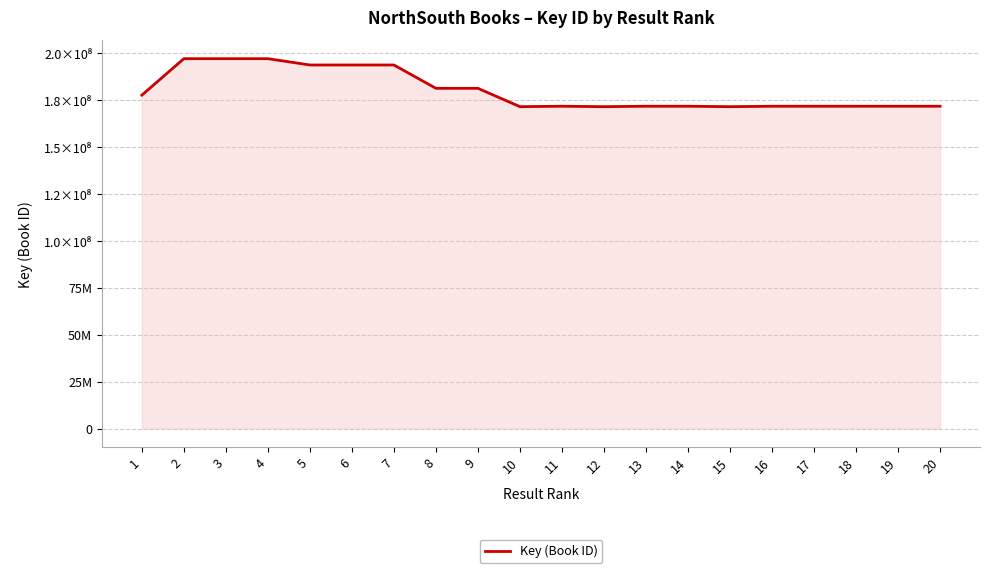

Where does the data first go above 171825772?

1